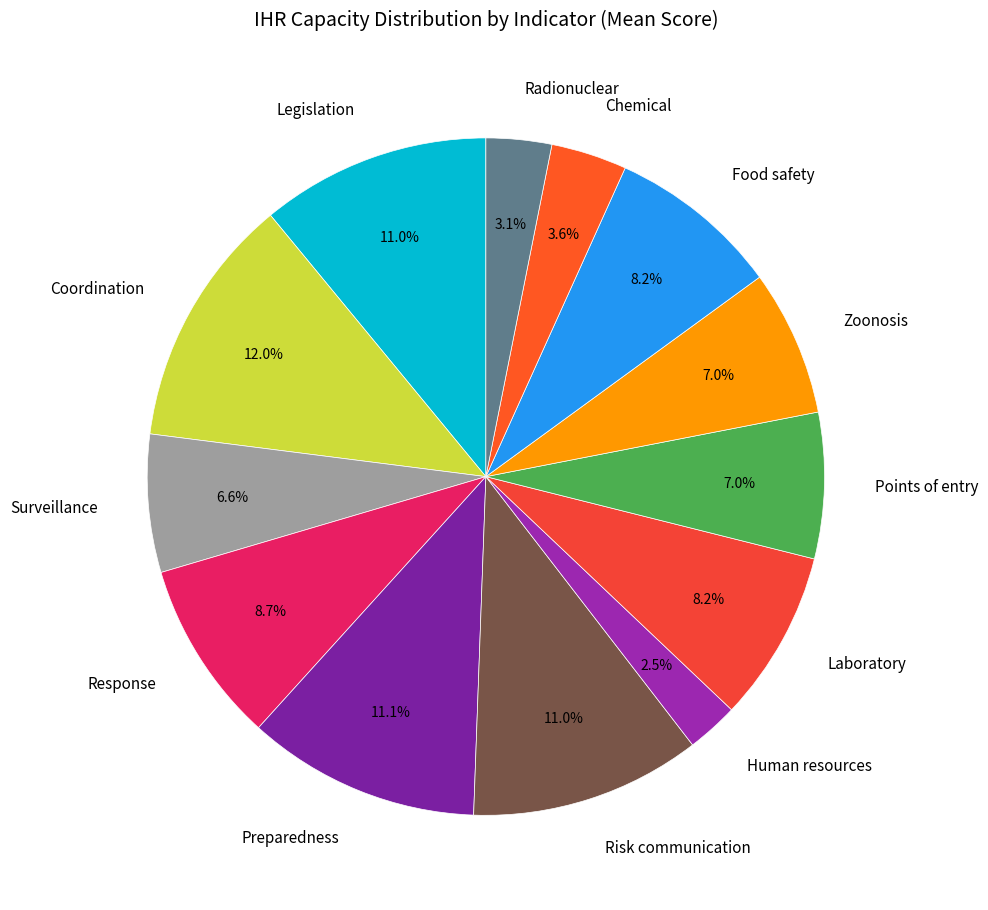

What portion of the pie excludes Laboratory?

91.8%